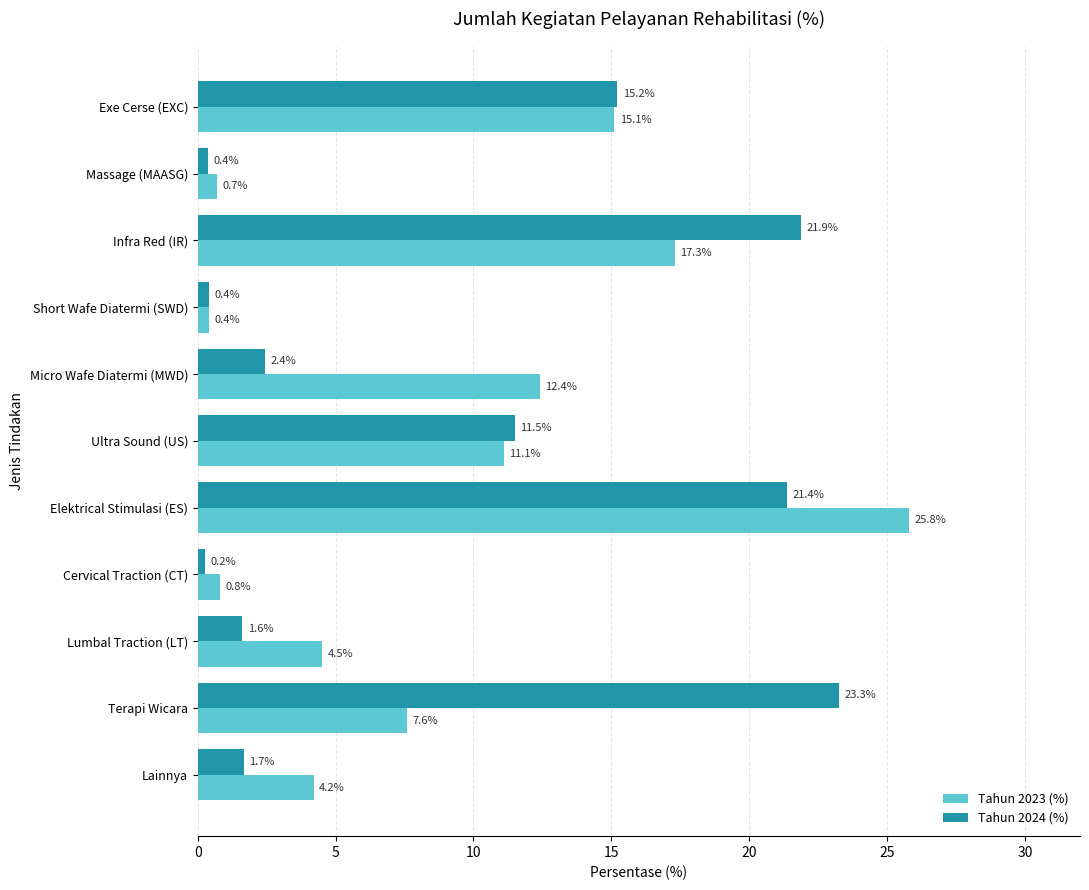

Which series has the largest total across all categories?

Tahun 2024 (%)